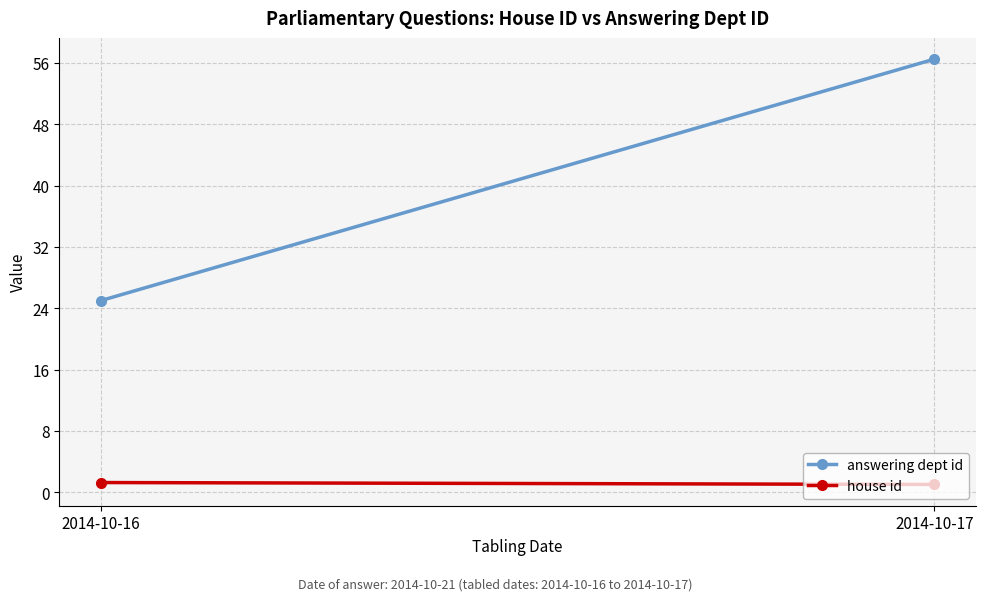

The house id series shows 1.7 at 2014-10-17. True or false?

False